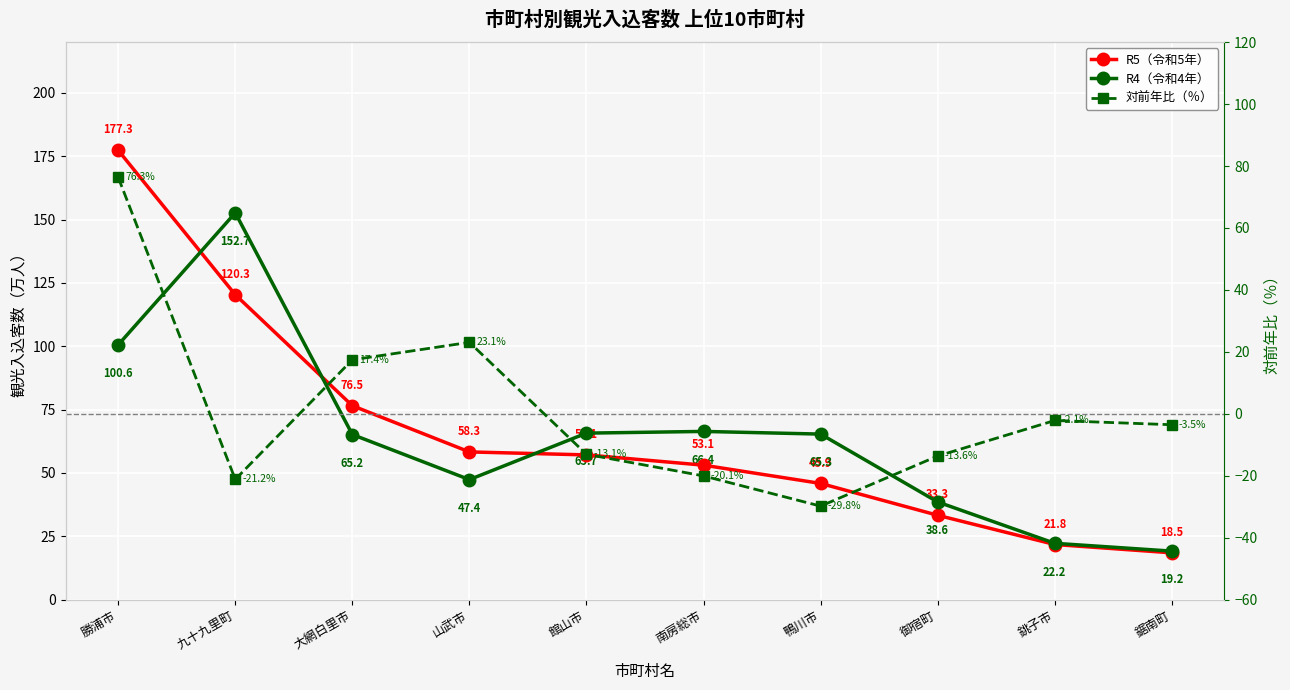

What is the difference between the R5（令和5年） values at 勝浦市 and 銚子市?

155.6